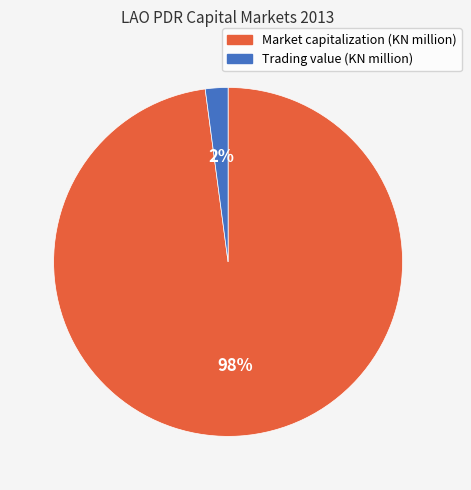

Which category accounts for the majority?

Market capitalization (KN million)